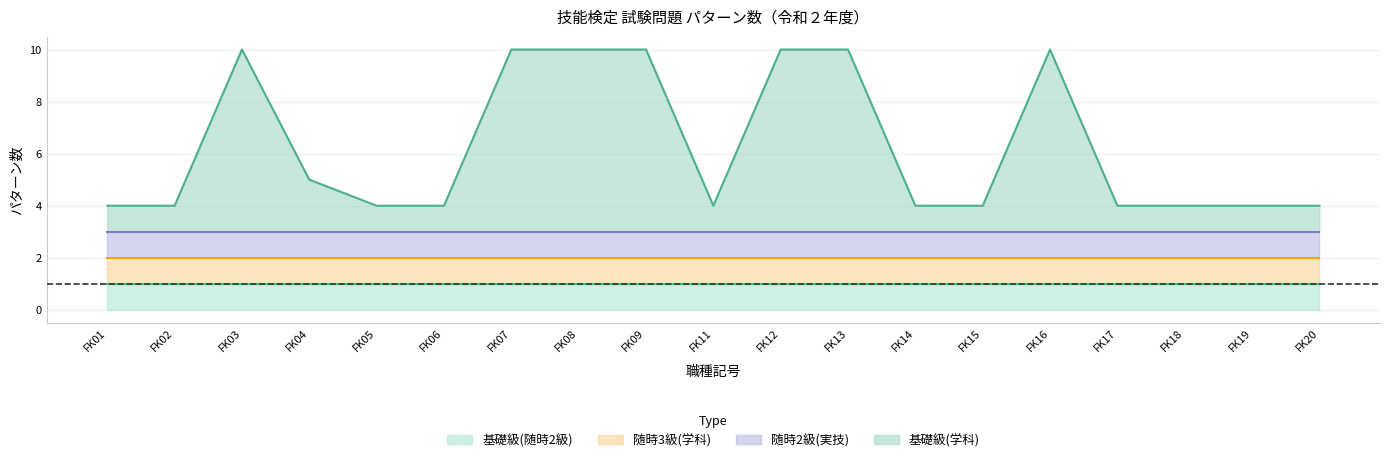

Reading left to right, what are all the values shown in this chart?

基礎級(随時2級): 1	1	1	1	1	1	1	1	1	1	1	1	1	1	1	1	1	1	1
随時3級(学科): 1	1	1	1	1	1	1	1	1	1	1	1	1	1	1	1	1	1	1
随時2級(実技): 1	1	1	1	1	1	1	1	1	1	1	1	1	1	1	1	1	1	1
基礎級(学科): 1	1	7	2	1	1	7	7	7	1	7	7	1	1	7	1	1	1	1